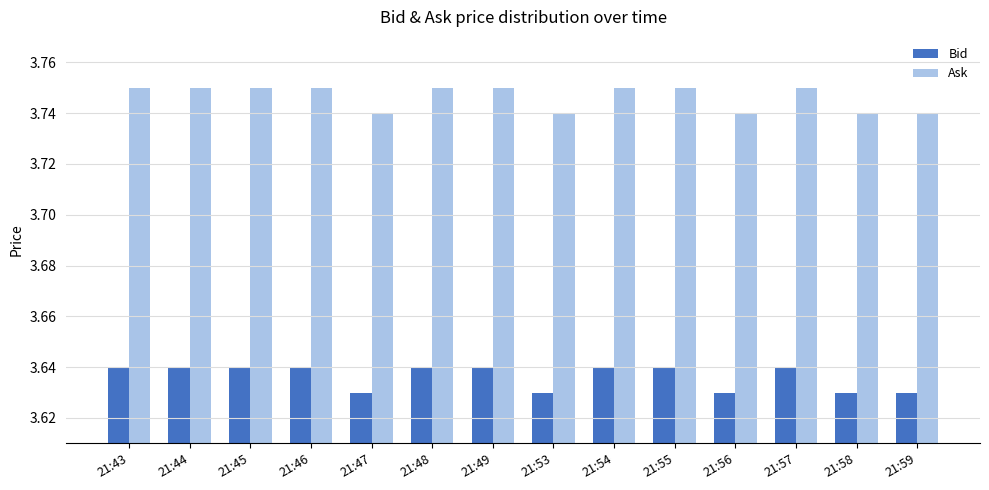

How many Ask values are between 3 and 4?

14